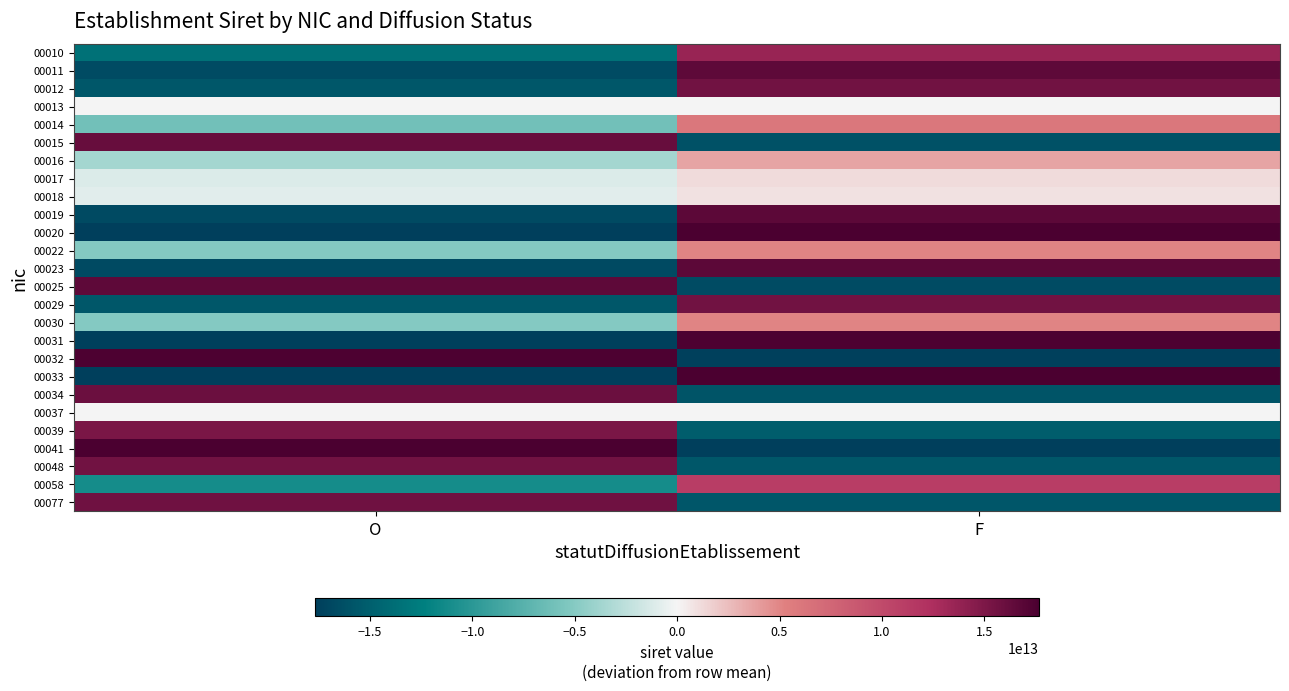

Reading left to right, list all the values displayed in this chart.

00010: O=-13550018300005.0	F=13550018300005.0
00011: O=-16621569700005.5	F=16621569700005.5
00012: O=-15624891850006.0	F=15624891850006.0
00013: O=0.0	F=0.0
00014: O=-6032469850000.0	F=6032469850000.0
00015: O=16111145100007.5	F=-16111145100007.5
00016: O=-3589337950000.0	F=3589337950000.0
00017: O=-1120286850000.0	F=1120286850000.0
00018: O=-870130850000.0	F=870130850000.0
00019: O=-16717730500009.5	F=16717730500009.5
00020: O=-17641725050010.0	F=17641725050010.0
00022: O=-5078916700000.0	F=5078916700000.0
00023: O=-16718391800011.5	F=16718391800011.5
00025: O=16583891550012.5	F=-16583891550012.5
00029: O=-15612459400014.5	F=15612459400014.5
00030: O=-5078916700000.0	F=5078916700000.0
00031: O=-17464185650015.5	F=17464185650015.5
00032: O=17502848700016.0	F=-17502848700016.0
00033: O=-17656824600016.5	F=17656824600016.5
00034: O=15900955300017.0	F=-15900955300017.0
00037: O=-7800000.0	F=7800000.0
00039: O=15167912300019.5	F=-15167912300019.5
00041: O=17656824600020.5	F=-17656824600020.5
00048: O=15628971800024.0	F=-15628971800024.0
00058: O=-11156737700000.0	F=11156737700000.0
00077: O=15686293150038.5	F=-15686293150038.5